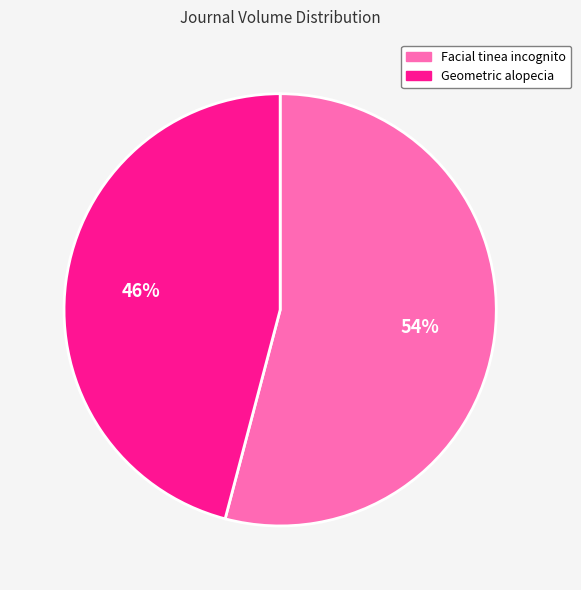

True or false: Facial tinea incognito accounts for 41% of the total.

False